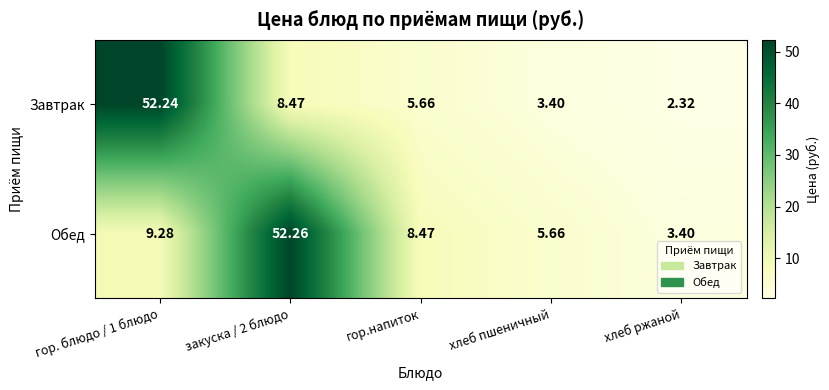

At how many categories does at least one series exceed 13?

2